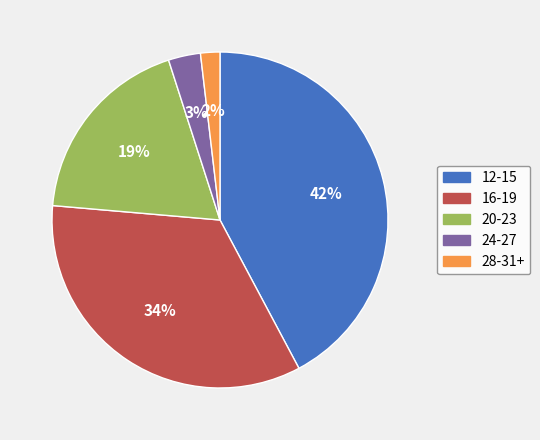

Do 16-19 and 28-31+ together represent more than half of the pie?

No